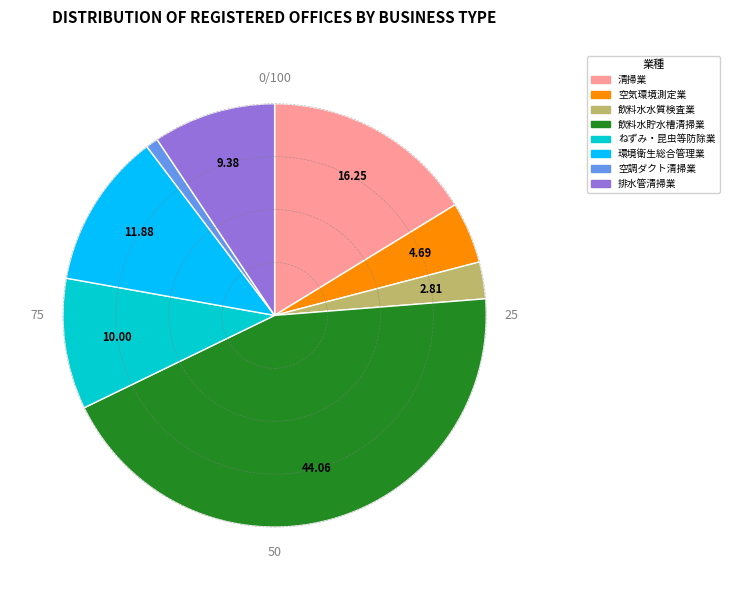

Rank the categories by value from highest to lowest.

飲料水貯水槽清掃業, 清掃業, 環境衛生総合管理業, ねずみ・昆虫等防除業, 排水管清掃業, 空気環境測定業, 飲料水水質検査業, 空調ダクト清掃業